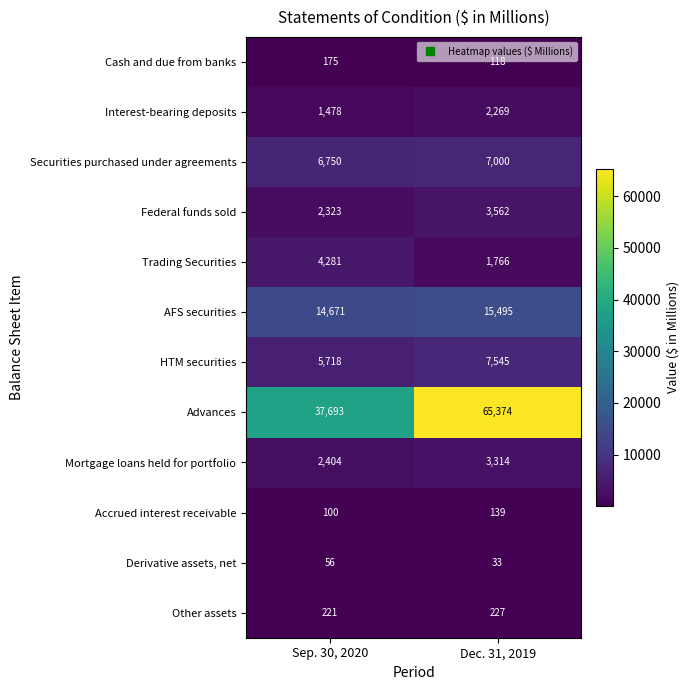

Reading right to left, extract all data points from this chart.

Cash and due from banks: Dec. 31, 2019=118	Sep. 30, 2020=175
Interest-bearing deposits: Dec. 31, 2019=2269	Sep. 30, 2020=1478
Securities purchased under agreements: Dec. 31, 2019=7000	Sep. 30, 2020=6750
Federal funds sold: Dec. 31, 2019=3562	Sep. 30, 2020=2323
Trading Securities: Dec. 31, 2019=1766	Sep. 30, 2020=4281
AFS securities: Dec. 31, 2019=15495	Sep. 30, 2020=14671
HTM securities: Dec. 31, 2019=7545	Sep. 30, 2020=5718
Advances: Dec. 31, 2019=65374	Sep. 30, 2020=37693
Mortgage loans held for portfolio: Dec. 31, 2019=3314	Sep. 30, 2020=2404
Accrued interest receivable: Dec. 31, 2019=139	Sep. 30, 2020=100
Derivative assets, net: Dec. 31, 2019=33	Sep. 30, 2020=56
Other assets: Dec. 31, 2019=227	Sep. 30, 2020=221